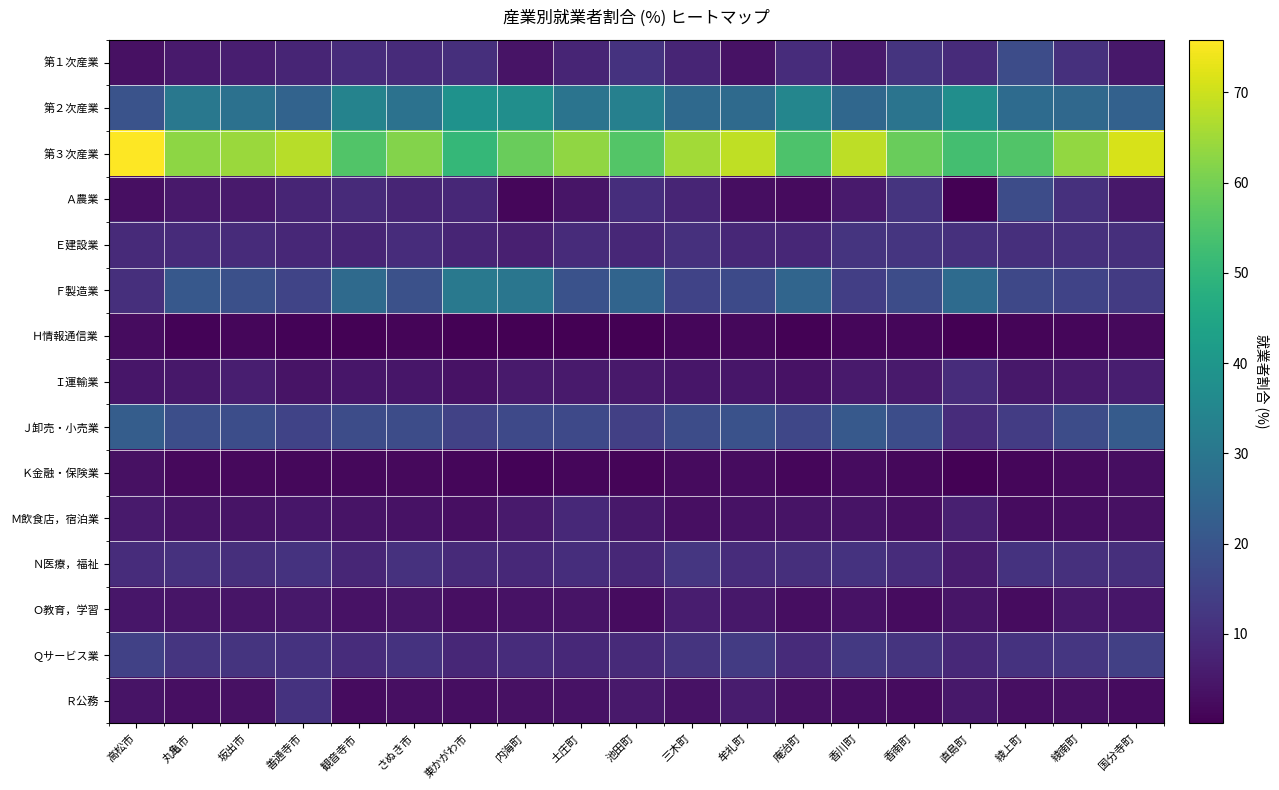

What is the greatest value displayed?

75.8